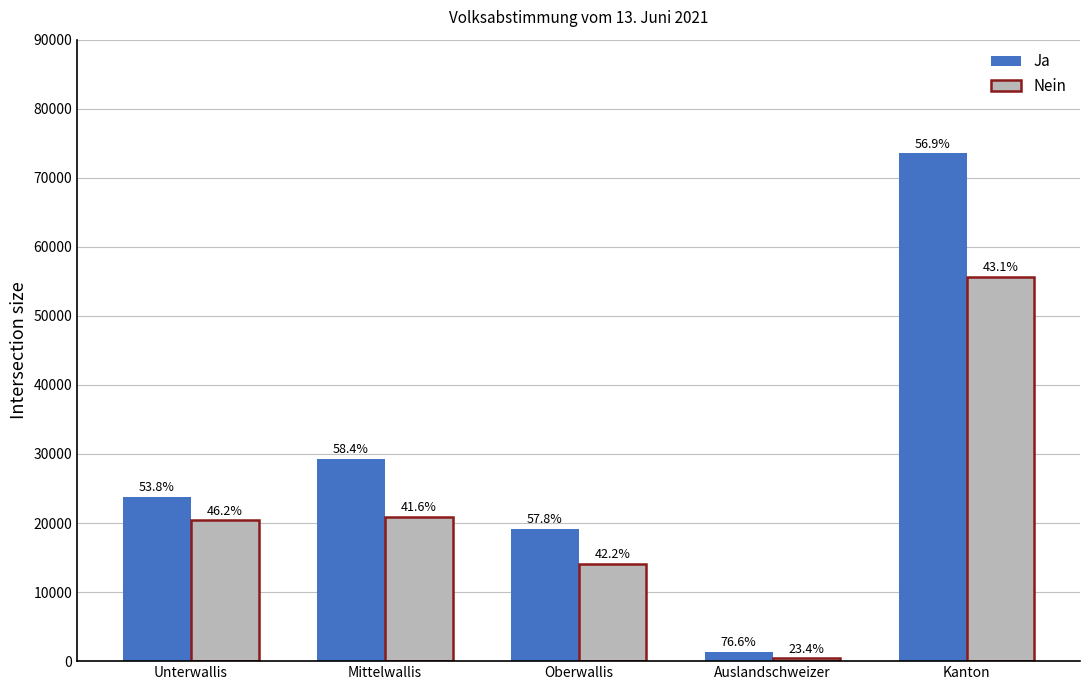

The Ja series shows 19193 at Oberwallis. True or false?

True